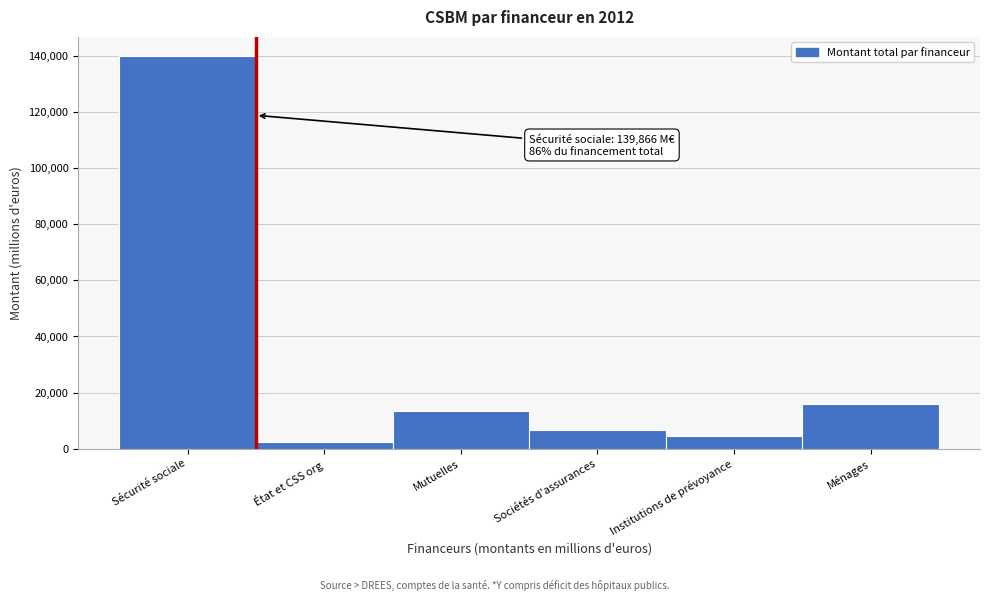

Reading left to right, list all the values displayed in this chart.

139866.3	2248.6	13538.4	6786.0	4625.0	16068.3